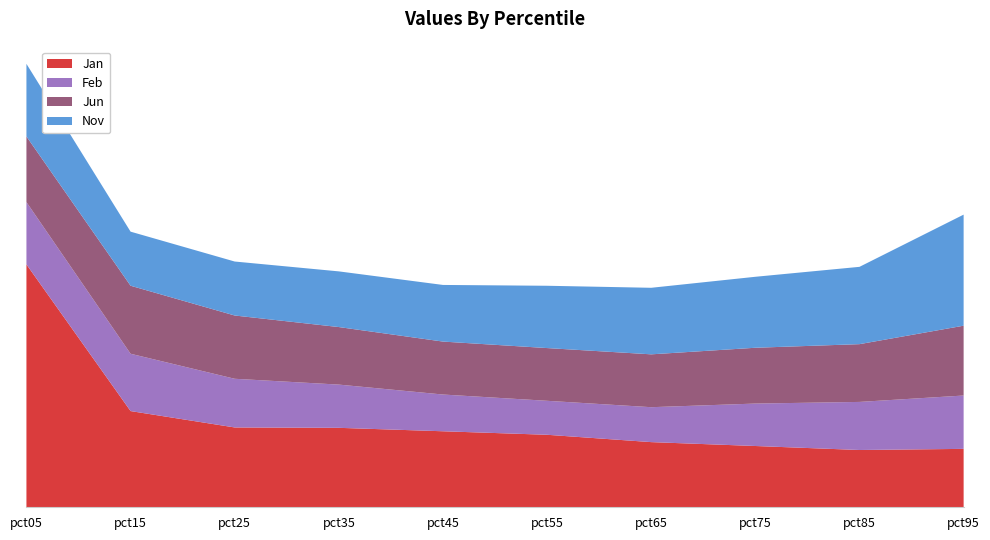

Reading left to right, what are all the values shown in this chart?

Jan: pct05=4.9	pct15=1.9	pct25=1.6	pct35=1.6	pct45=1.5	pct55=1.5	pct65=1.3	pct75=1.2	pct85=1.2	pct95=1.2
Feb: pct05=1.3	pct15=1.2	pct25=1.0	pct35=0.9	pct45=0.7	pct55=0.7	pct65=0.7	pct75=0.9	pct85=1.0	pct95=1.1
Jun: pct05=1.3	pct15=1.4	pct25=1.3	pct35=1.2	pct45=1.1	pct55=1.1	pct65=1.1	pct75=1.1	pct85=1.2	pct95=1.4
Nov: pct05=1.5	pct15=1.1	pct25=1.1	pct35=1.1	pct45=1.1	pct55=1.3	pct65=1.3	pct75=1.4	pct85=1.6	pct95=2.2